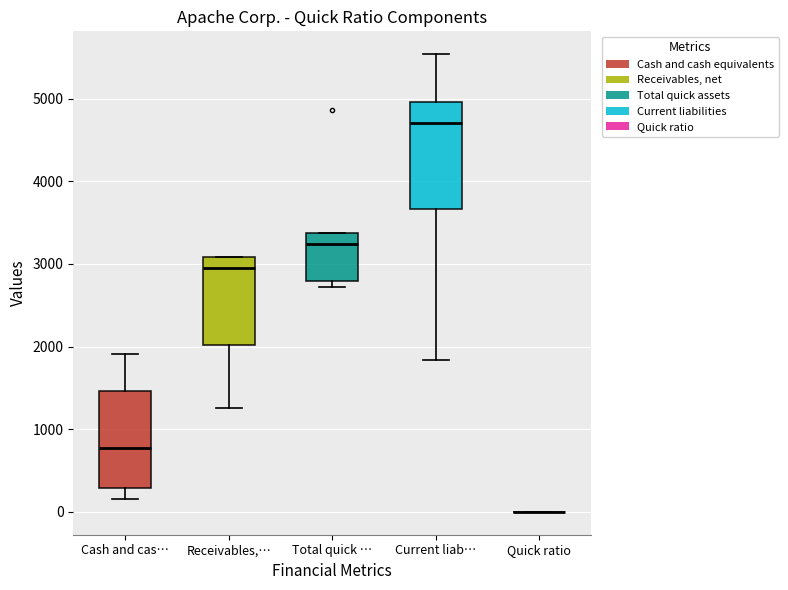

Reading left to right, read every box against the y-axis: the position of its median line, the range the box covers, and the ends of its whiskers. The values are not printed on the chart, so give them approximately, as read against the axis.

Cash and cas…: median 800, box 300 to 1500, whiskers 200 to 1900
Receivables,…: median 3000, box 2000 to 3100, whiskers 1300 to 3100
Total quick …: median 3200, box 2800 to 3400, whiskers 2700 to 3400
Current liab…: median 4700, box 3700 to 5000, whiskers 1800 to 5500
Quick ratio: box collapsed to a line at 0, whiskers 0 to 0